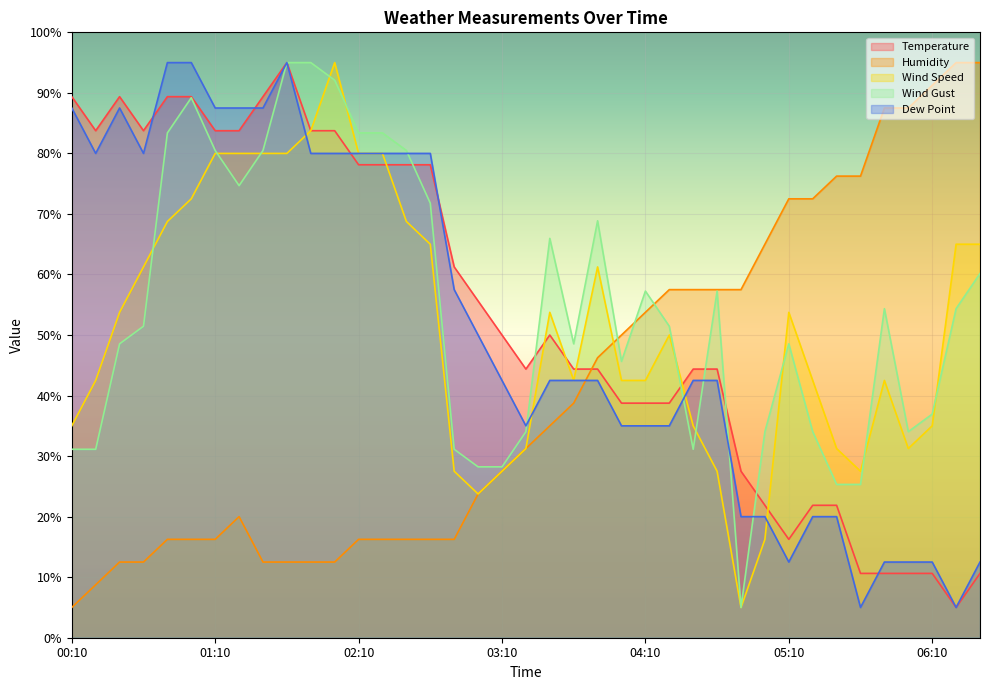

What is the spread (max minus min) of values at 05:30?

56.3